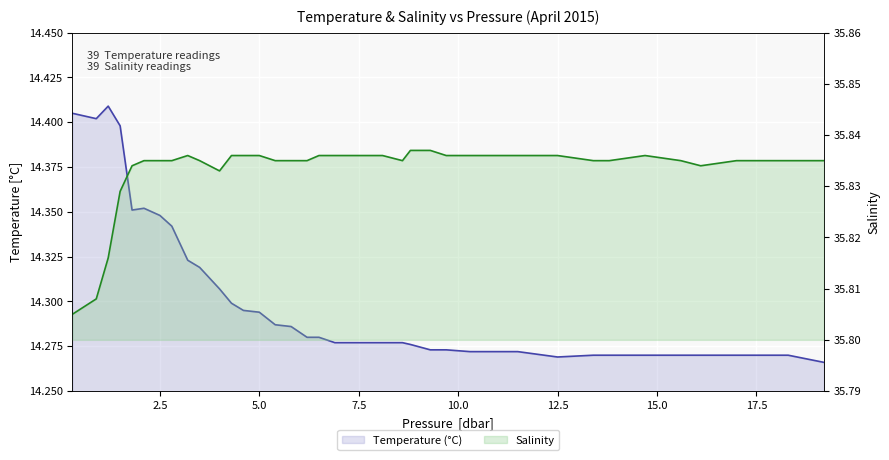

How many Temperature (°C) values are between 14 and 15?

39